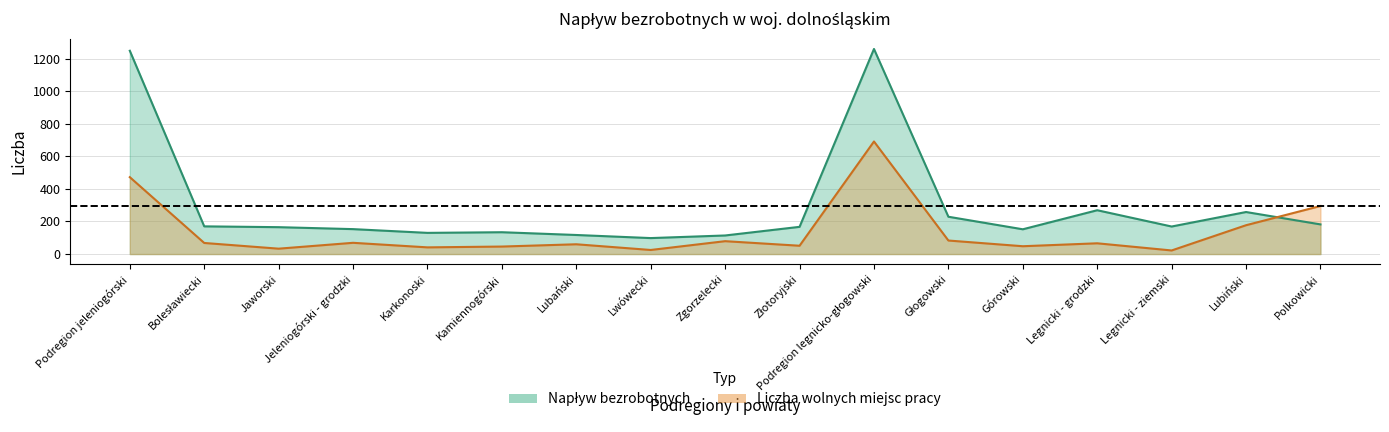

What is the value of the Liczba zgłoszonych wolnych miejsc pracy point at the 11th from the left?

691